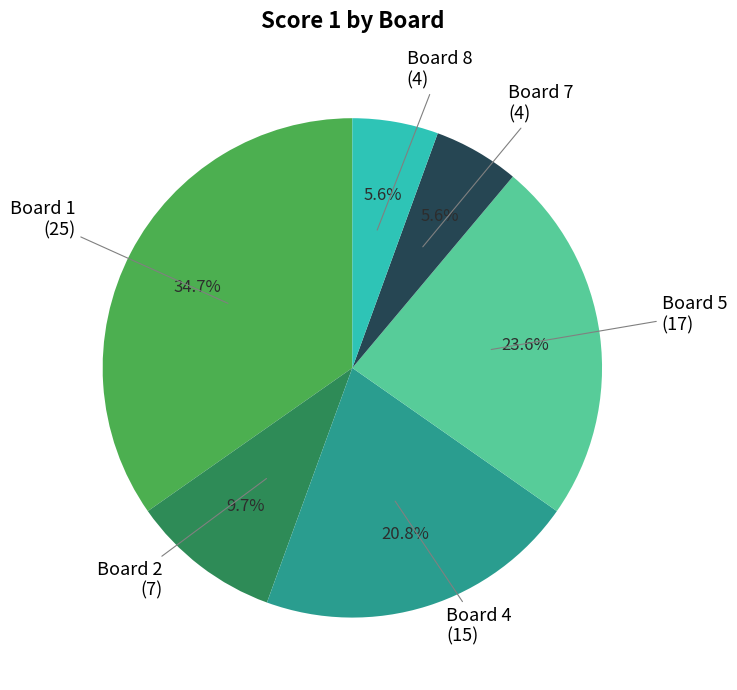

Is there any slice that represents more than half of the pie?

No